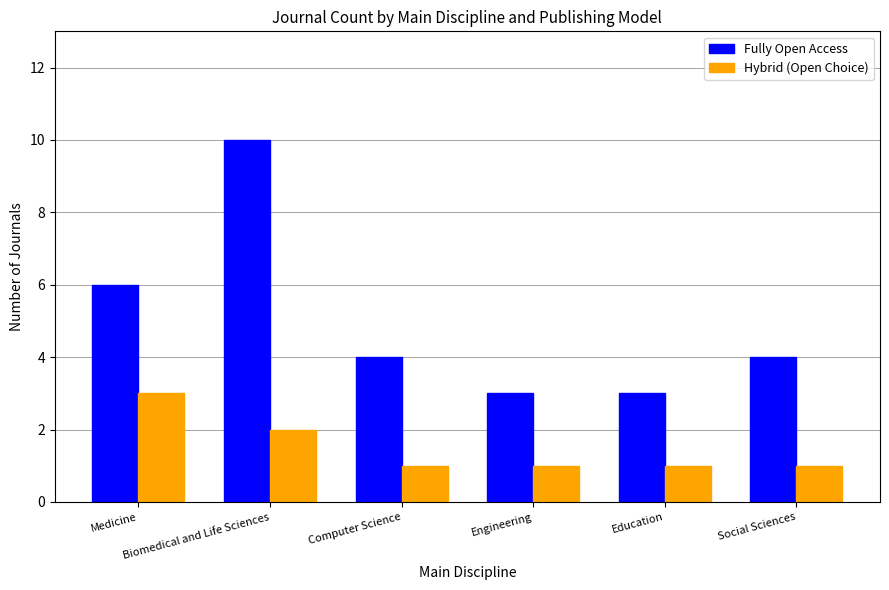

What is the label of the 1st bar from the left?

Medicine